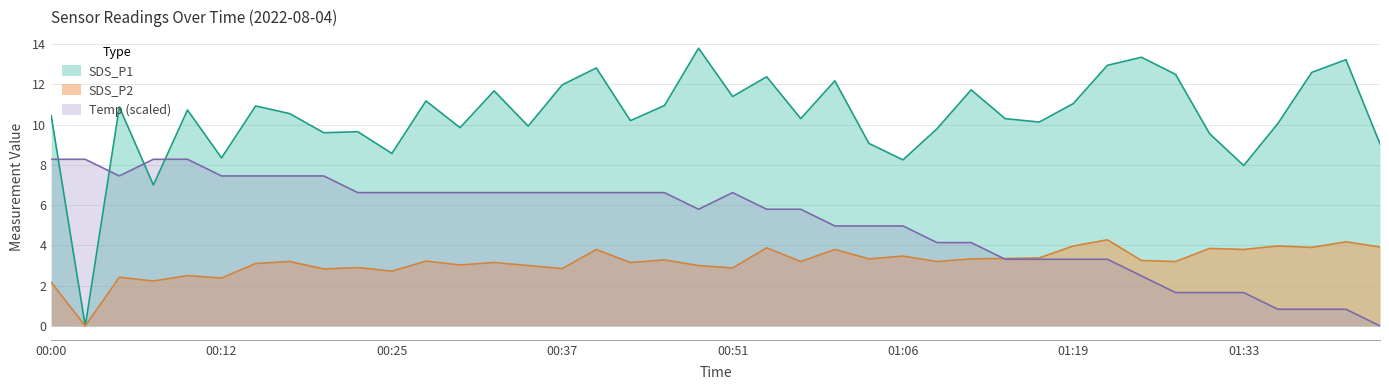

Rank the series at 00:02 from highest to lowest value.

Temp, SDS_P1, SDS_P2